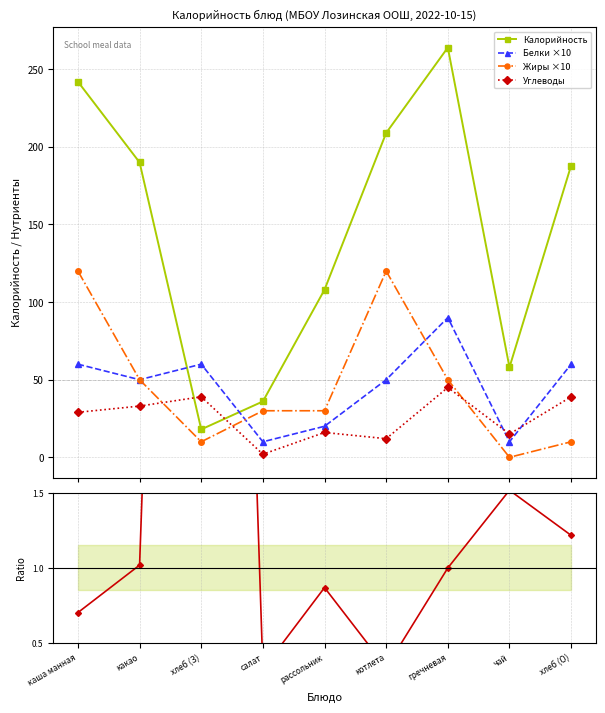

Reading left to right, extract all data points from this chart.

Калорийность: 242.0	190.0	18.0	36.0	108.0	209.0	264.0	58.0	188.0
Белки ×10: 60.0	50.0	60.0	10.0	20.0	50.0	90.0	10.0	60.0
Жиры ×10: 120.0	50.0	10.0	30.0	30.0	120.0	50.0	0.0	10.0
Углеводы: 29.0	33.0	39.0	2.0	16.0	12.0	45.0	15.0	39.0
Углеводы / Калории: 0.7	1.0	12.7	0.3	0.9	0.3	1.0	1.5	1.2